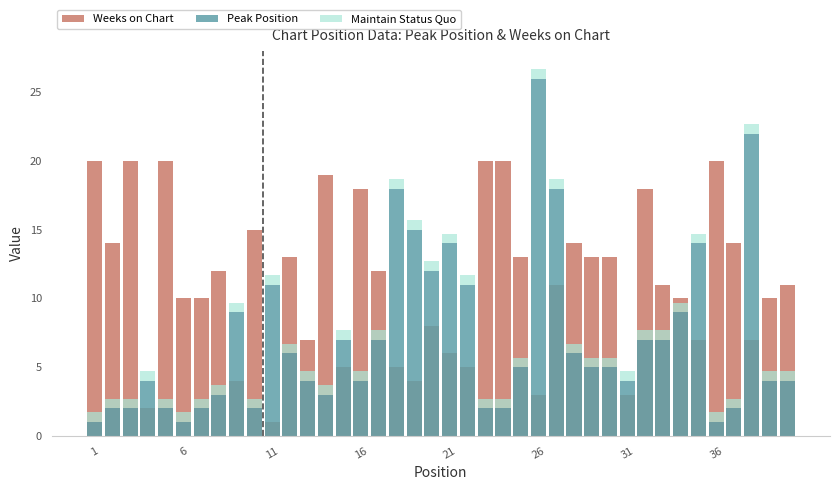

What is the maximum value for Maintain Status Quo?

0.7